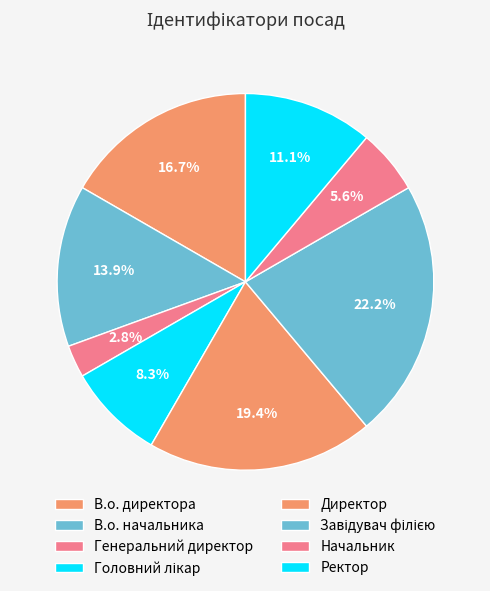

Which slice is the largest?

Завідувач філією